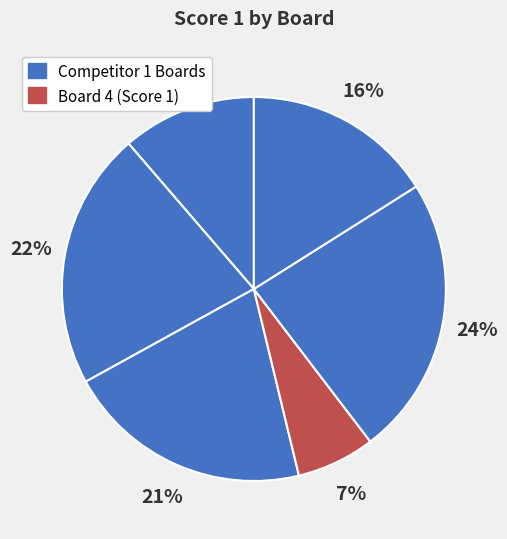

How many slices are in this pie chart?

6